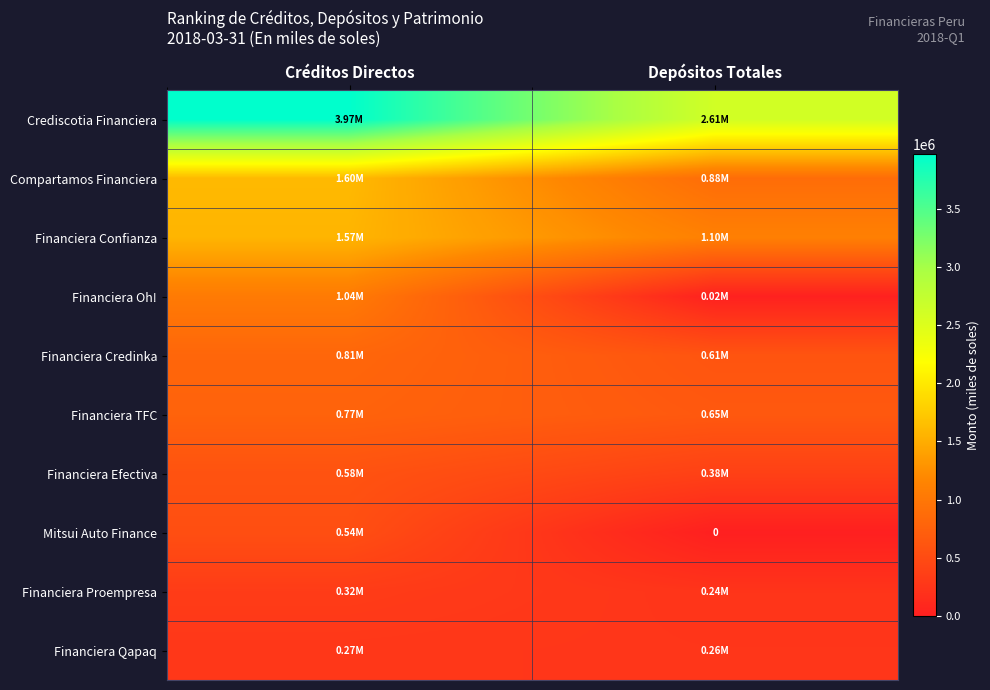

How many values in the Financiera Confianza series are below 1565462?

1